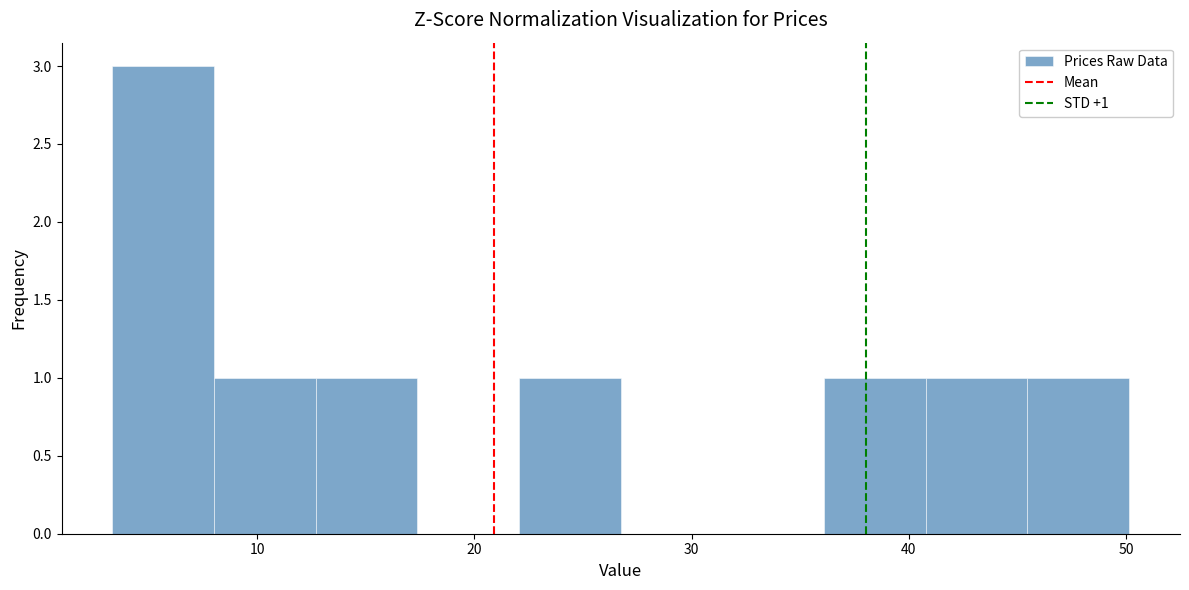

Over which range of the x-axis is the bar tallest?

3 to 8